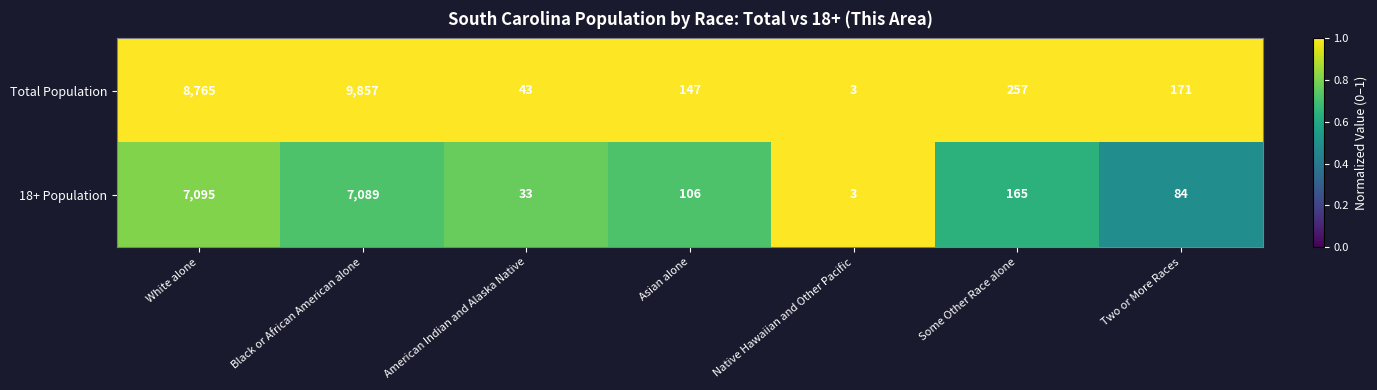

At which category does the chart reach its minimum across all series?

Native Hawaiian and Other Pacific